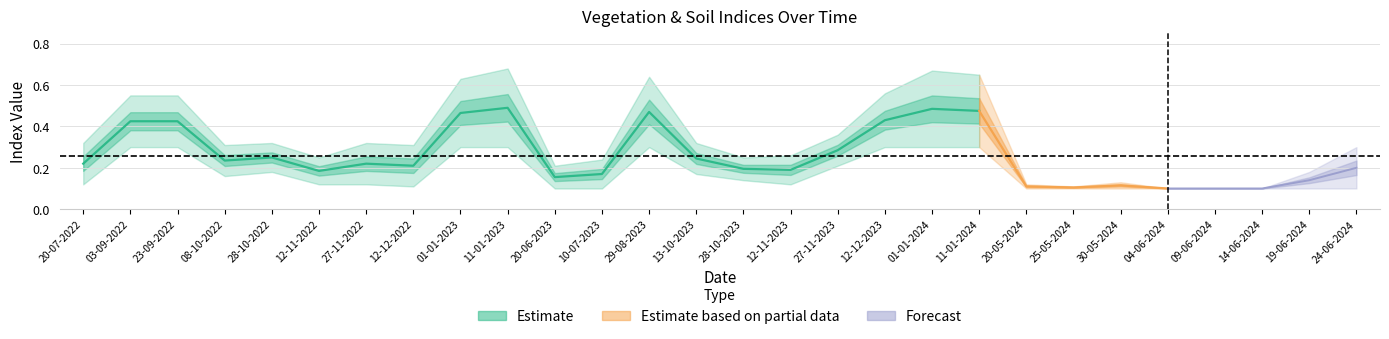

The savi series shows 0.2 at 24-06-2024. True or false?

False